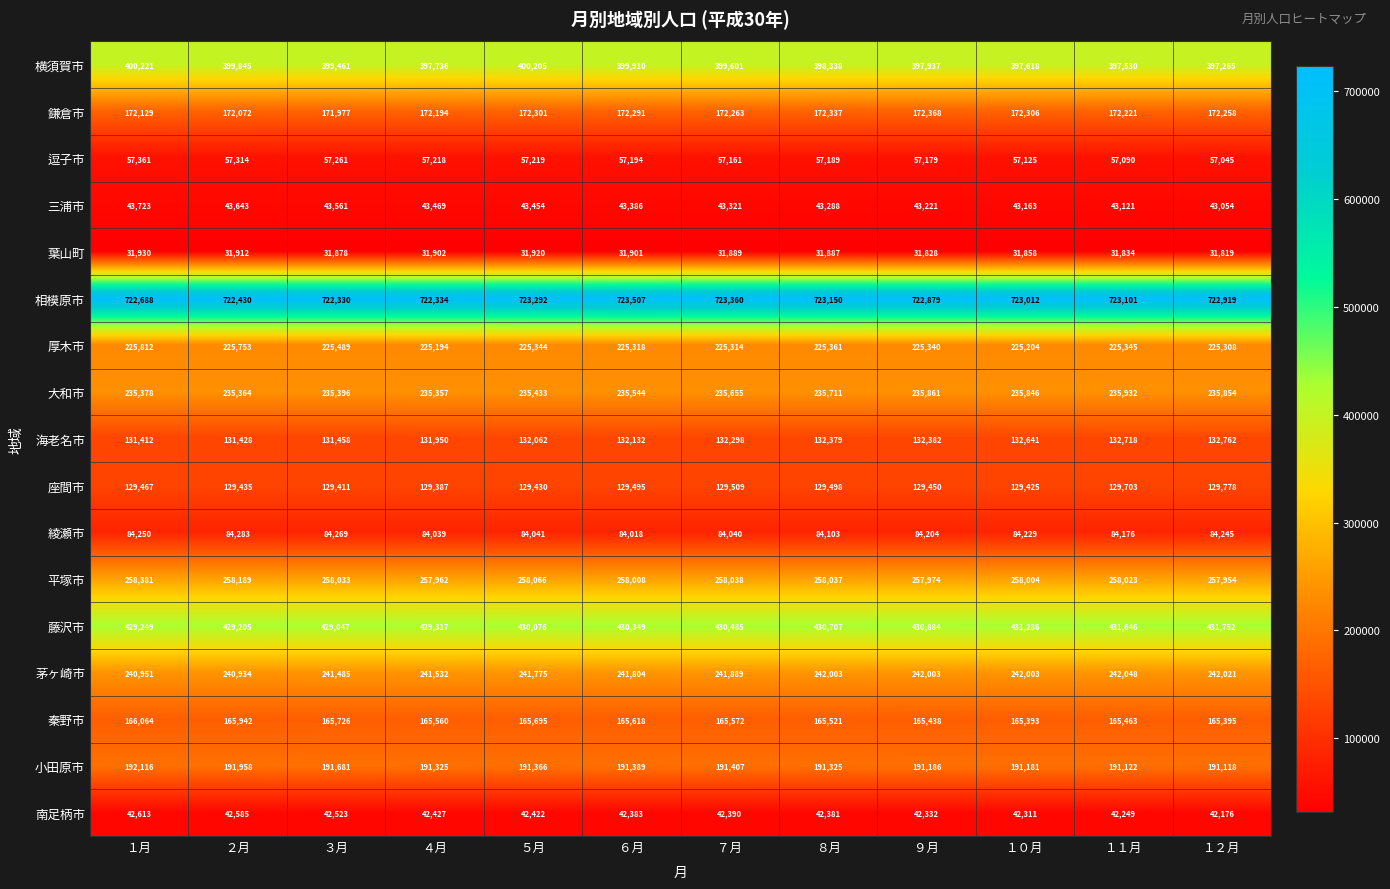

At １１月, list the series in order from smallest to largest.

葉山町, 南足柄市, 三浦市, 逗子市, 綾瀬市, 座間市, 海老名市, 秦野市, 鎌倉市, 小田原市, 厚木市, 大和市, 茅ヶ崎市, 平塚市, 横須賀市, 藤沢市, 相模原市